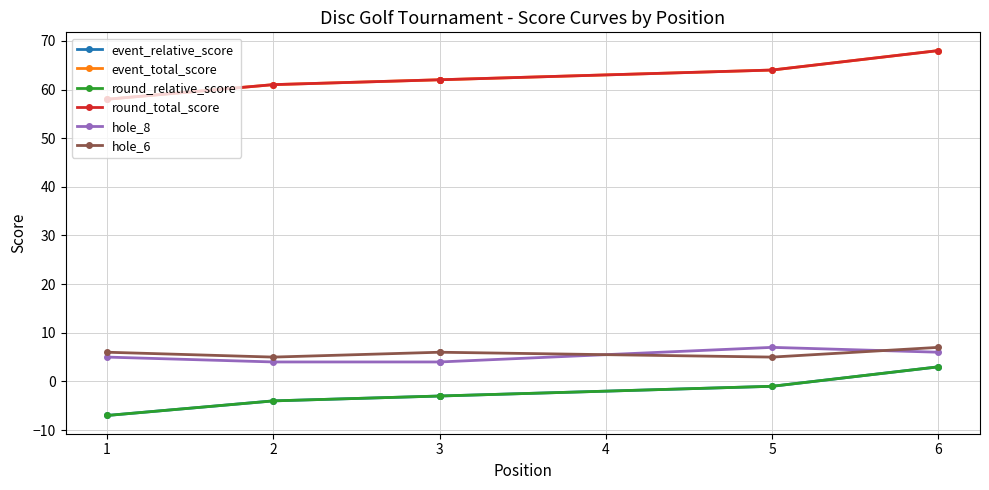

True or false: round_total_score and event_relative_score intersect in this chart.

False